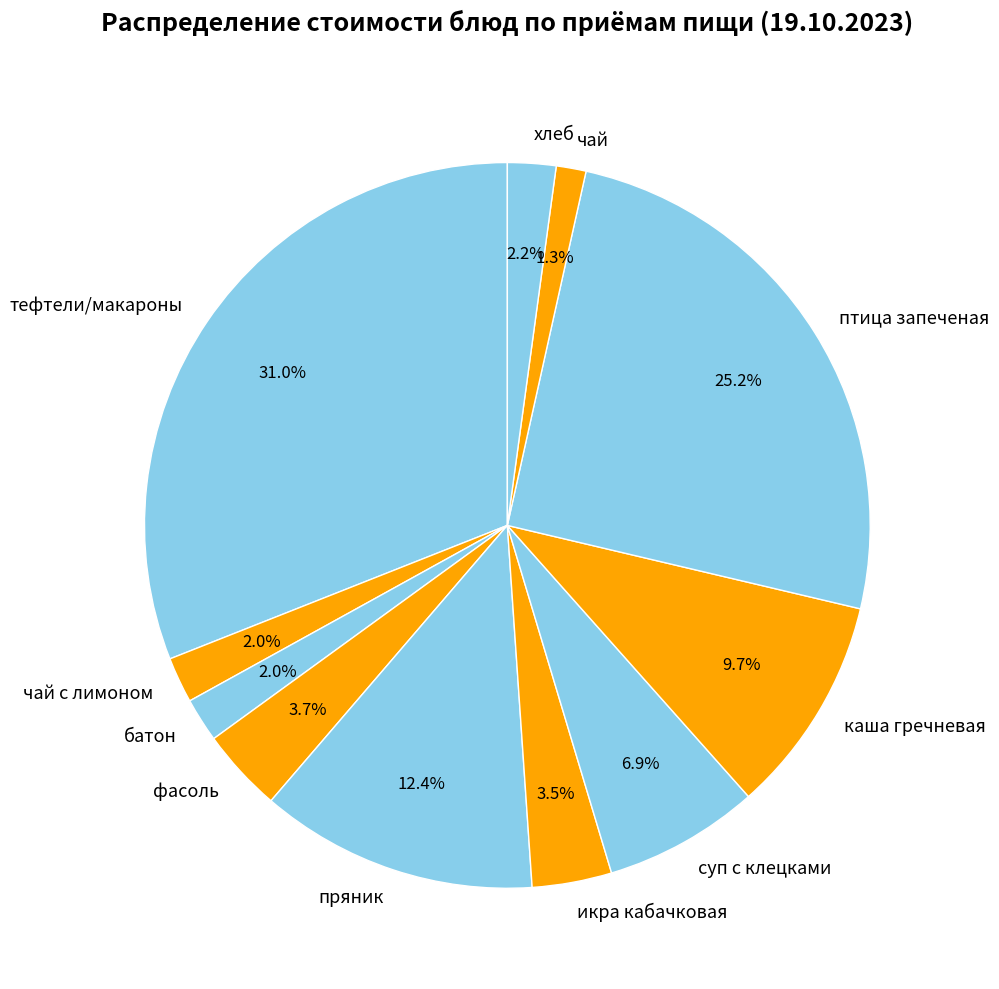

What percentage do батон and чай together represent?

3.3%